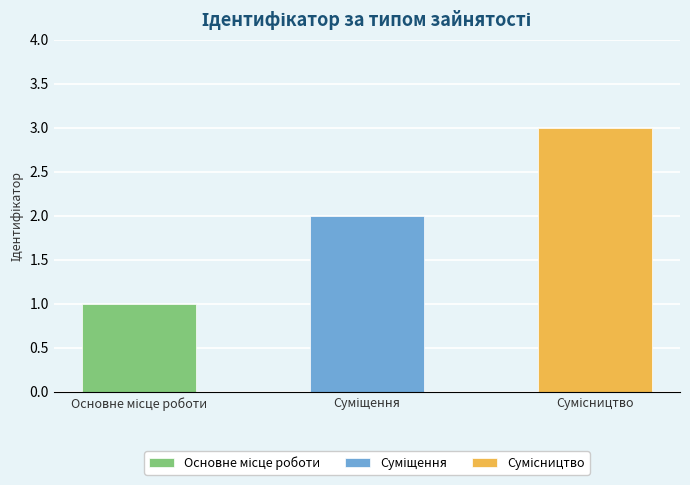

What is the difference between the second highest and minimum values?

1